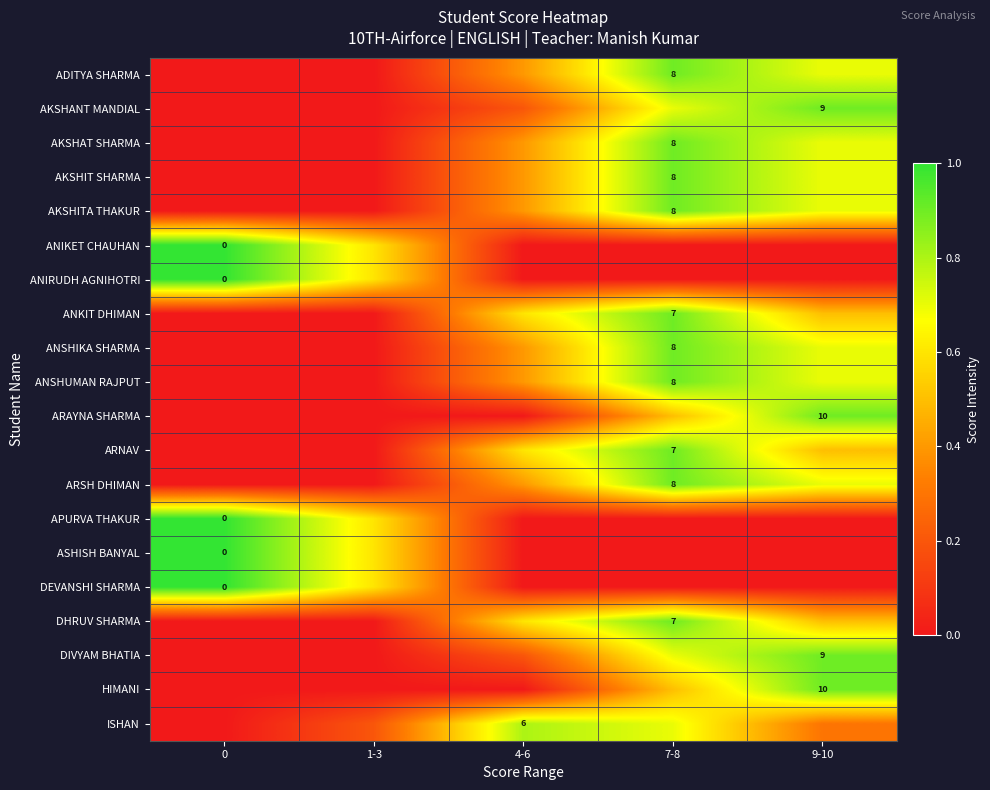

Is the value of ANKIT DHIMAN at 7-8 greater than the value of DEVANSHI SHARMA at 0?

Yes